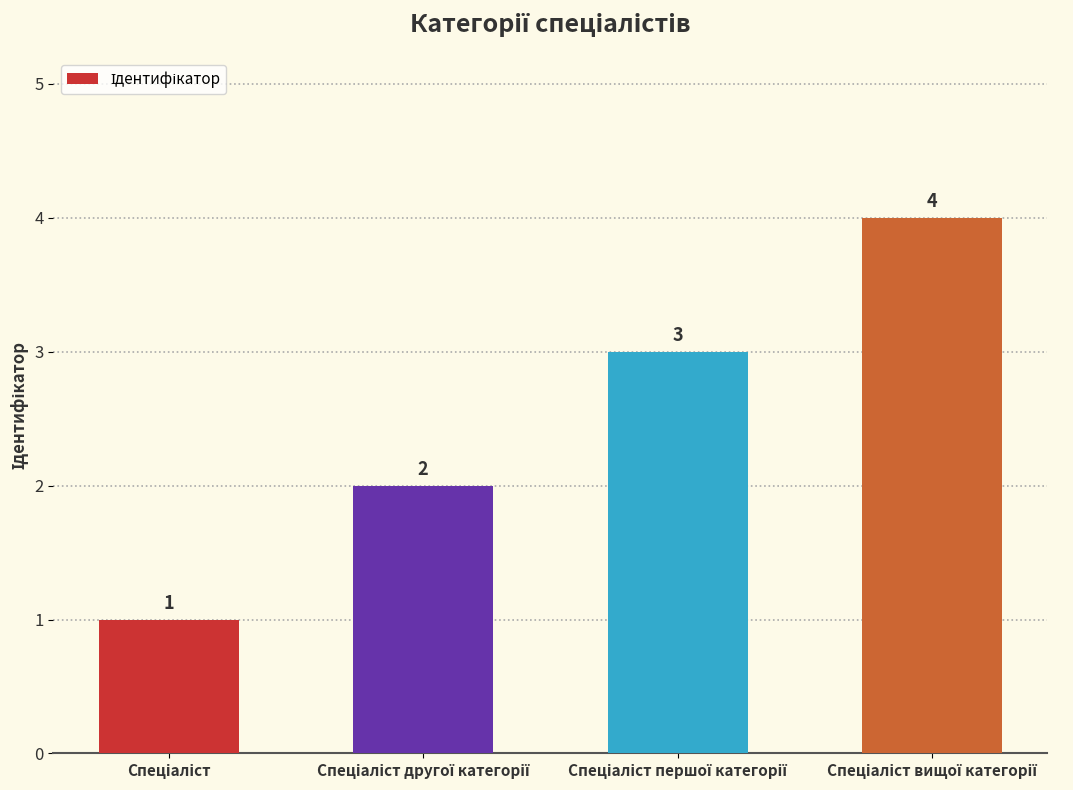

How many values are between 2 and 4?

3